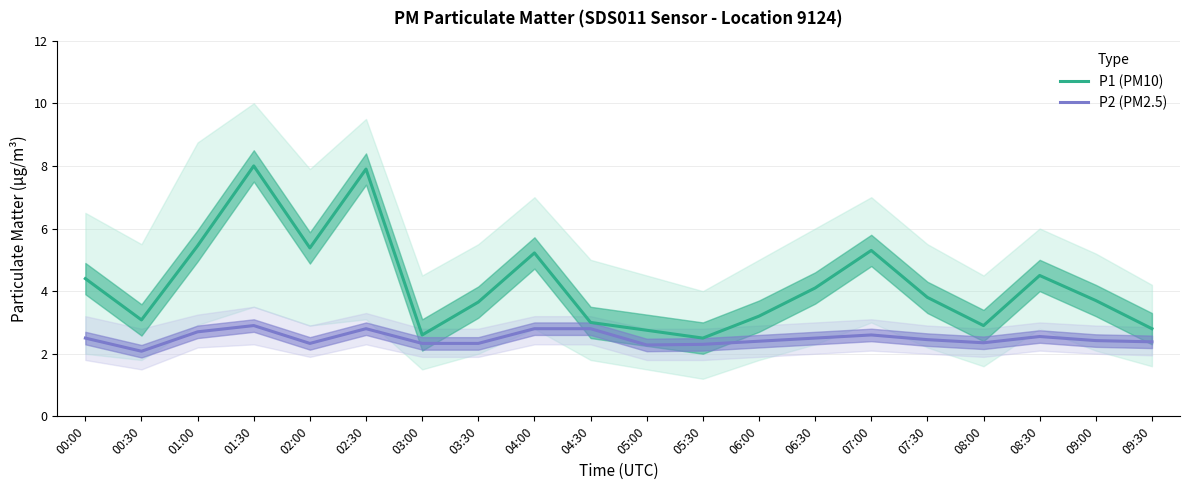

True or false: P2 (PM2.5) and P1 (PM10) cross at least once.

False